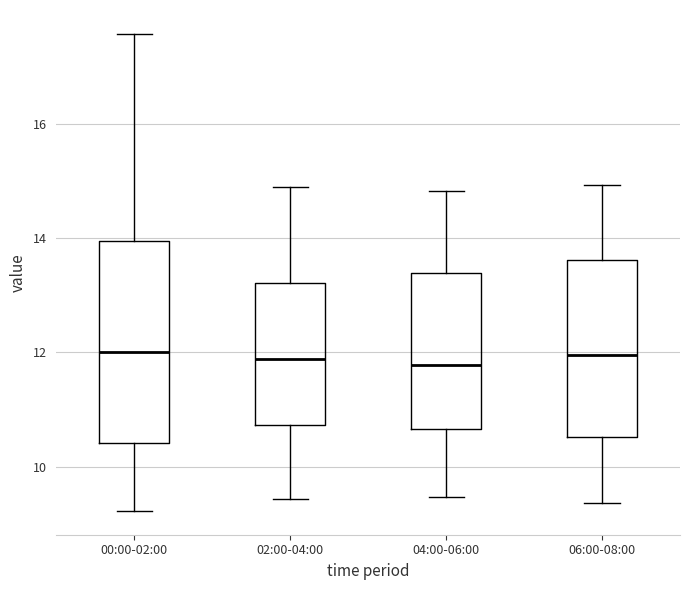

Reading left to right, transcribe this box plot: for each box, give where its median line is, the range the box spans, and where its two whiskers end, as read against the y-axis. The values are not printed on the chart, so give them approximately, as read against the axis.

00:00-02:00: median 12.0, box 10.4 to 14.0, whiskers 9.2 to 17.6
02:00-04:00: median 11.8, box 10.8 to 13.2, whiskers 9.4 to 15.0
04:00-06:00: median 11.8, box 10.6 to 13.4, whiskers 9.4 to 14.8
06:00-08:00: median 12.0, box 10.6 to 13.6, whiskers 9.4 to 15.0